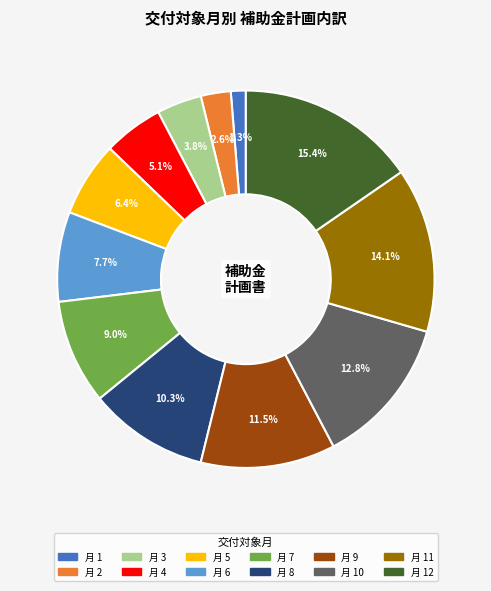

Does any single category account for the majority?

No